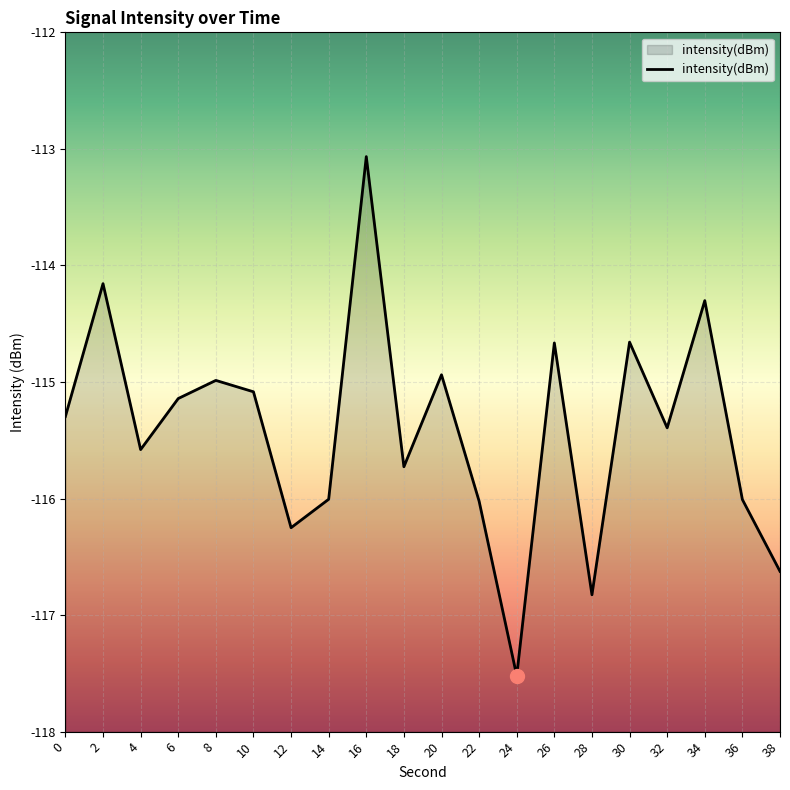

What is the value of the 3rd point from the left?

-115.6